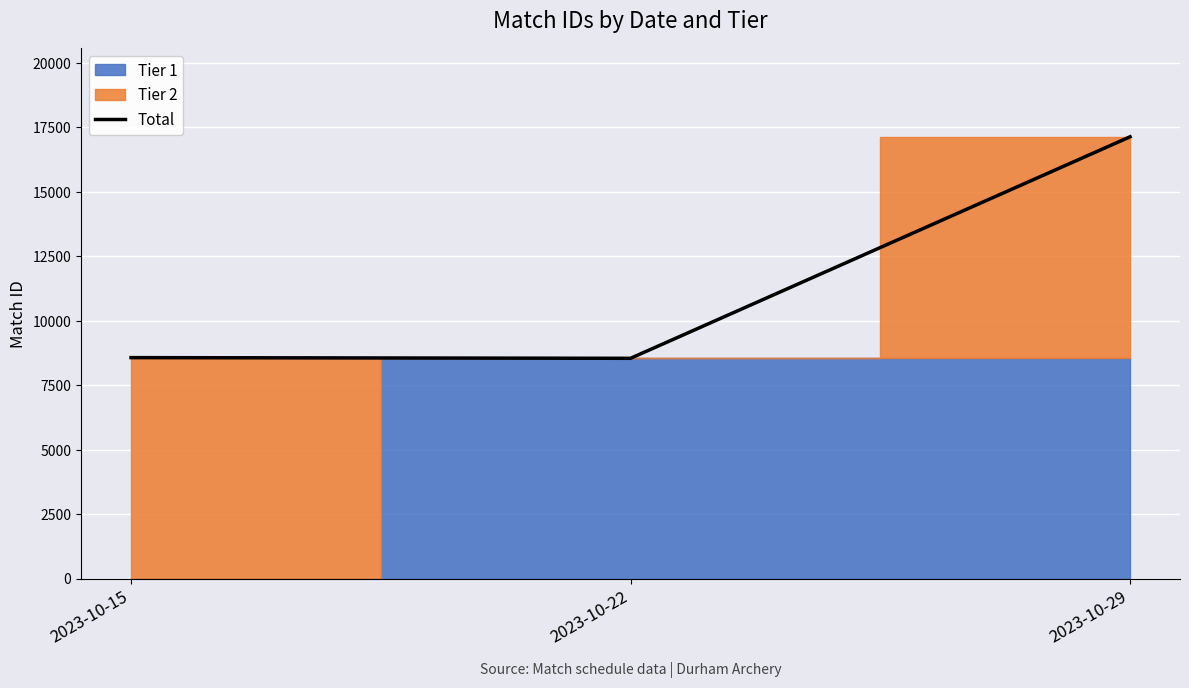

Reading right to left, list all the values displayed in this chart.

17139	8545	8572